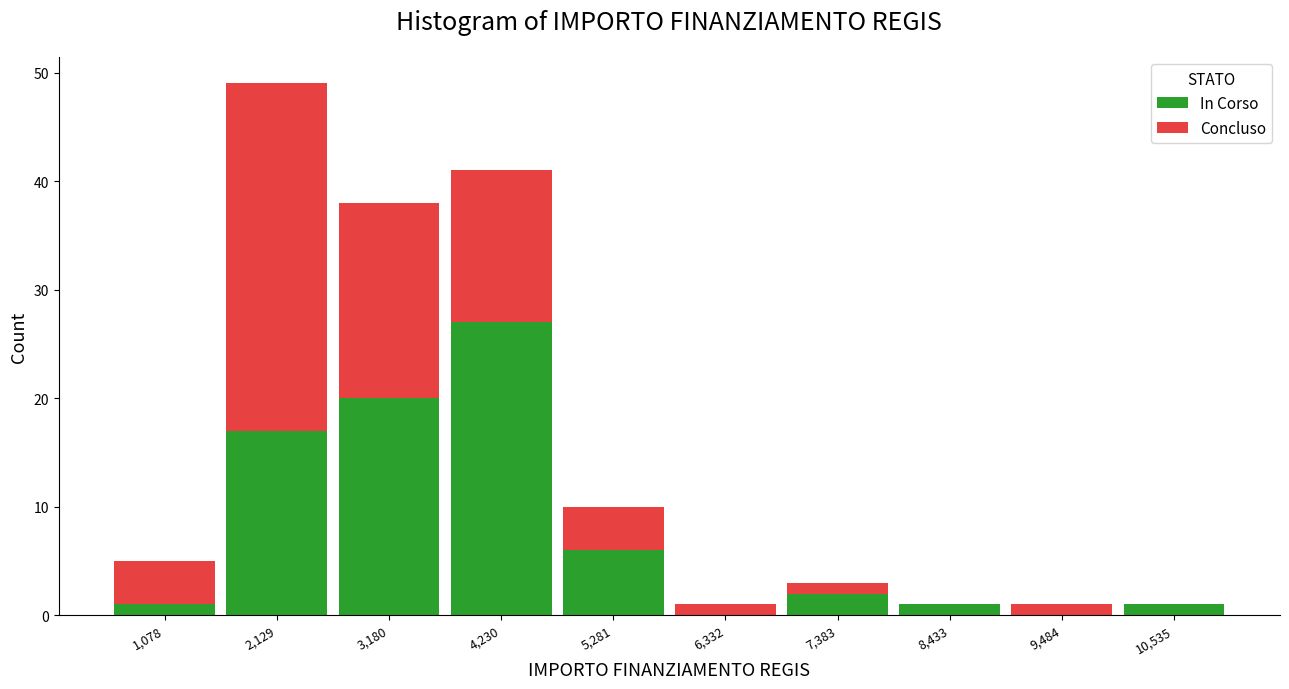

Reading left to right, list every stacked bar in this chart as the range it spans on the x-axis followed by its total height. Neither the bar edges nor the heights are printed on the chart, so give them approximately, as read against the axes.

600 to 1600: 5
1600 to 2600: 49
2600 to 3800: 38
3800 to 4800: 41
4800 to 5800: 10
5800 to 6800: 1
6800 to 8000: 3
8000 to 9000: 1
9000 to 10000: 1
10000 to 11000: 1